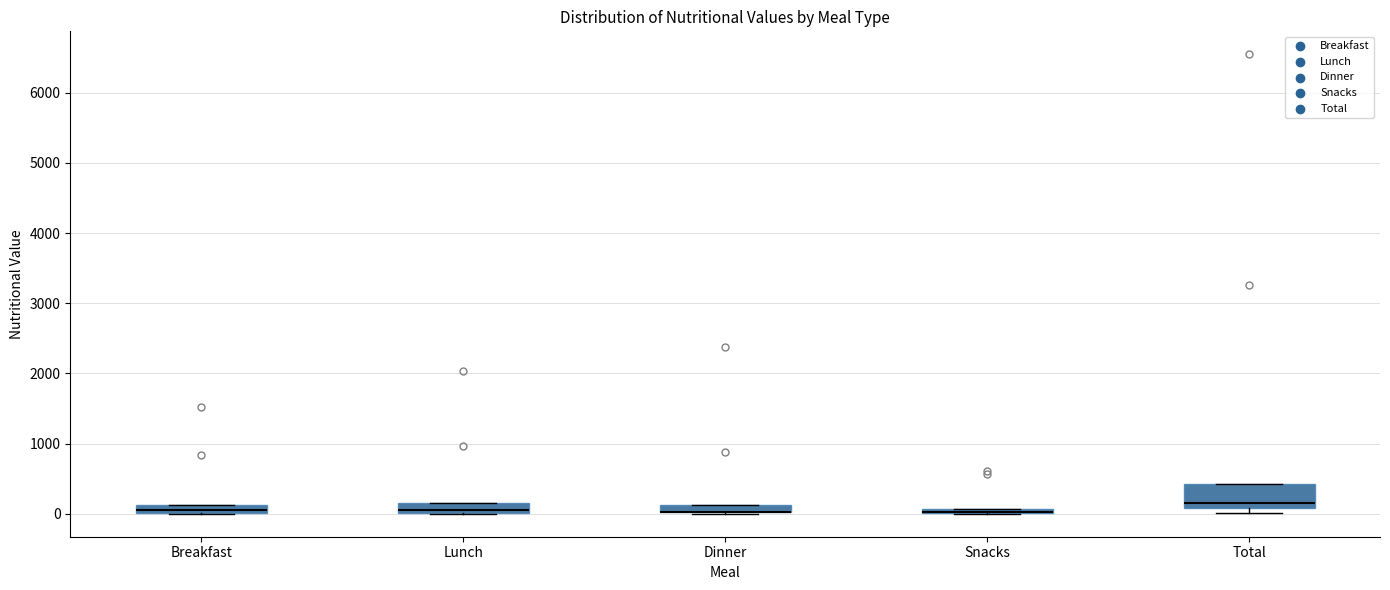

Comparing the boxes themselves (not the whiskers), which one is the tallest?

Total